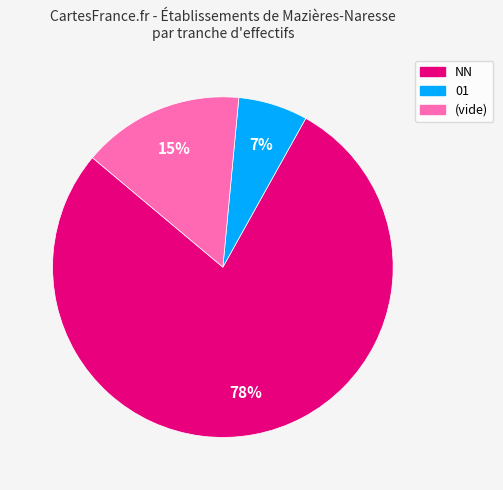

Does any single category account for the majority?

Yes